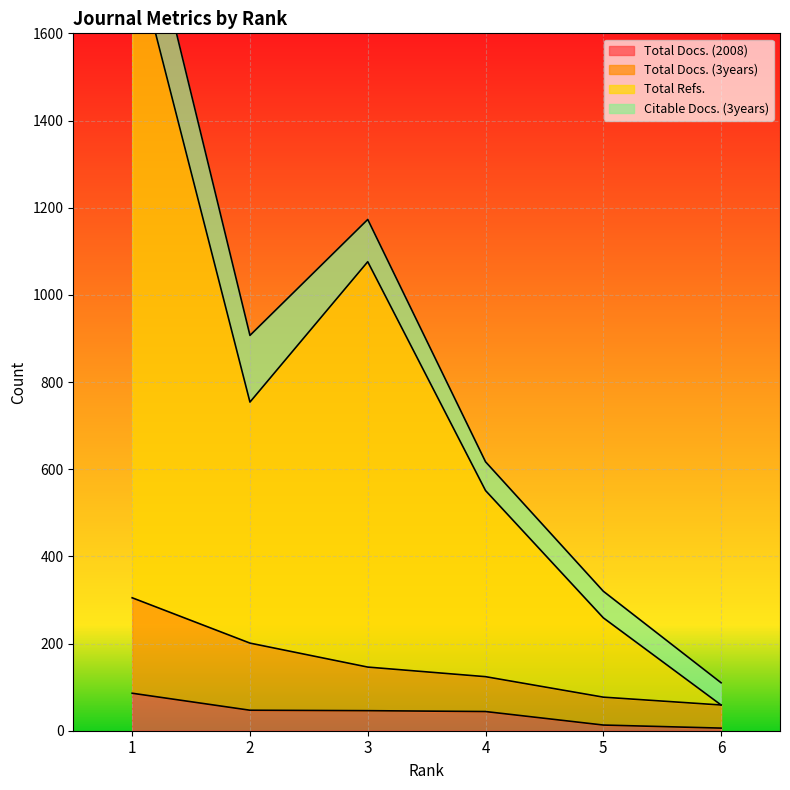

Which series has the largest total across all categories?

Total Refs.